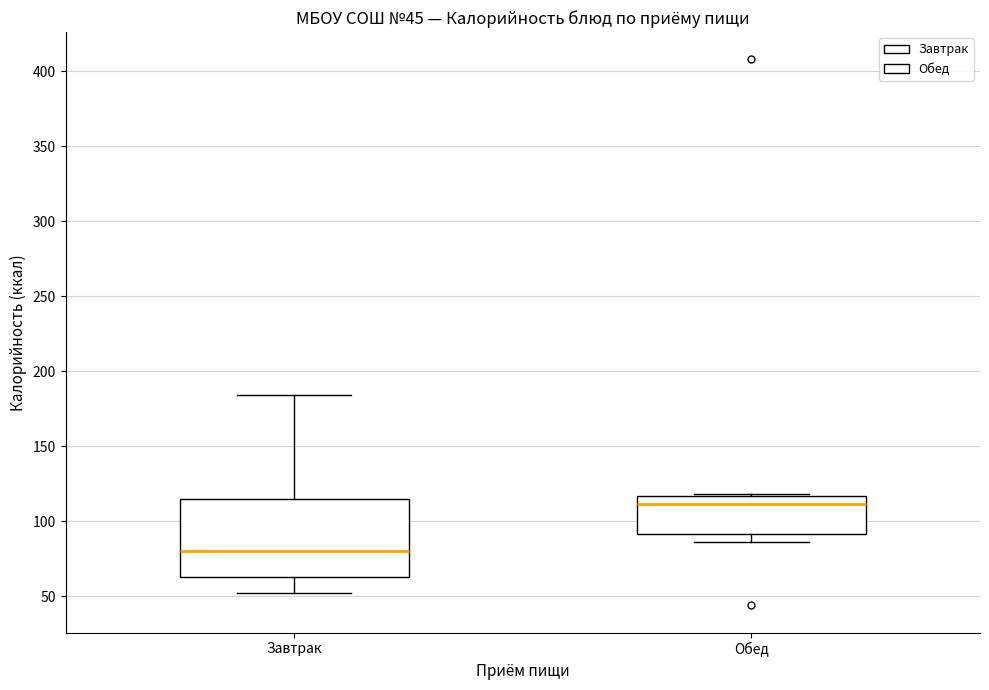

Which box is the tallest, from its lower edge to its upper edge?

Завтрак